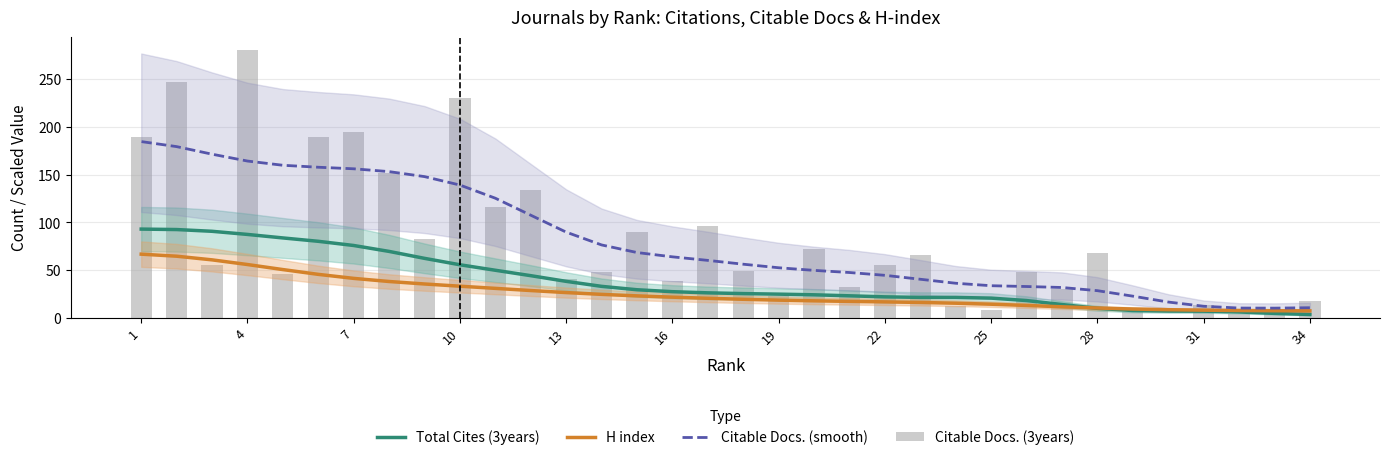

What is the sum of all Citable Docs. (3years) values?

2737.0